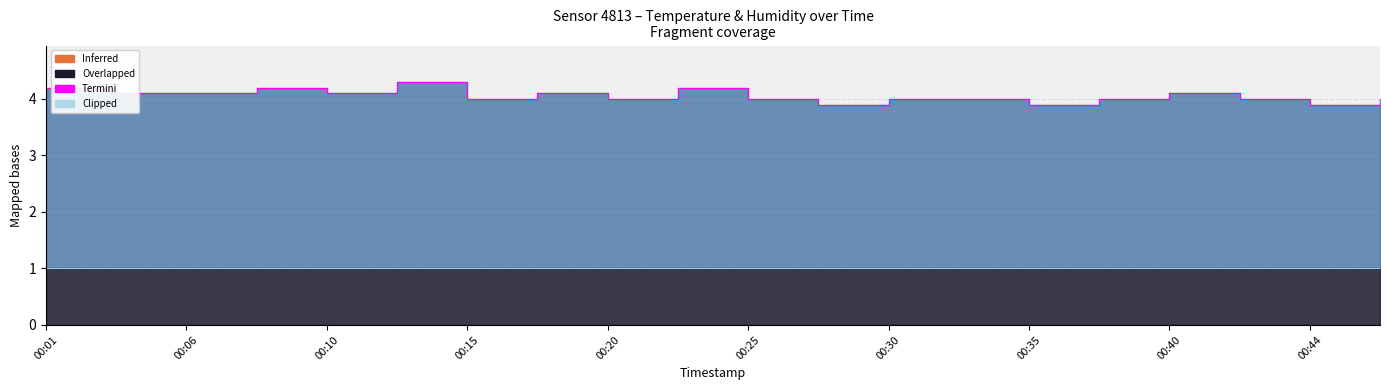

Which label corresponds to the smallest value in the chart?

00:01